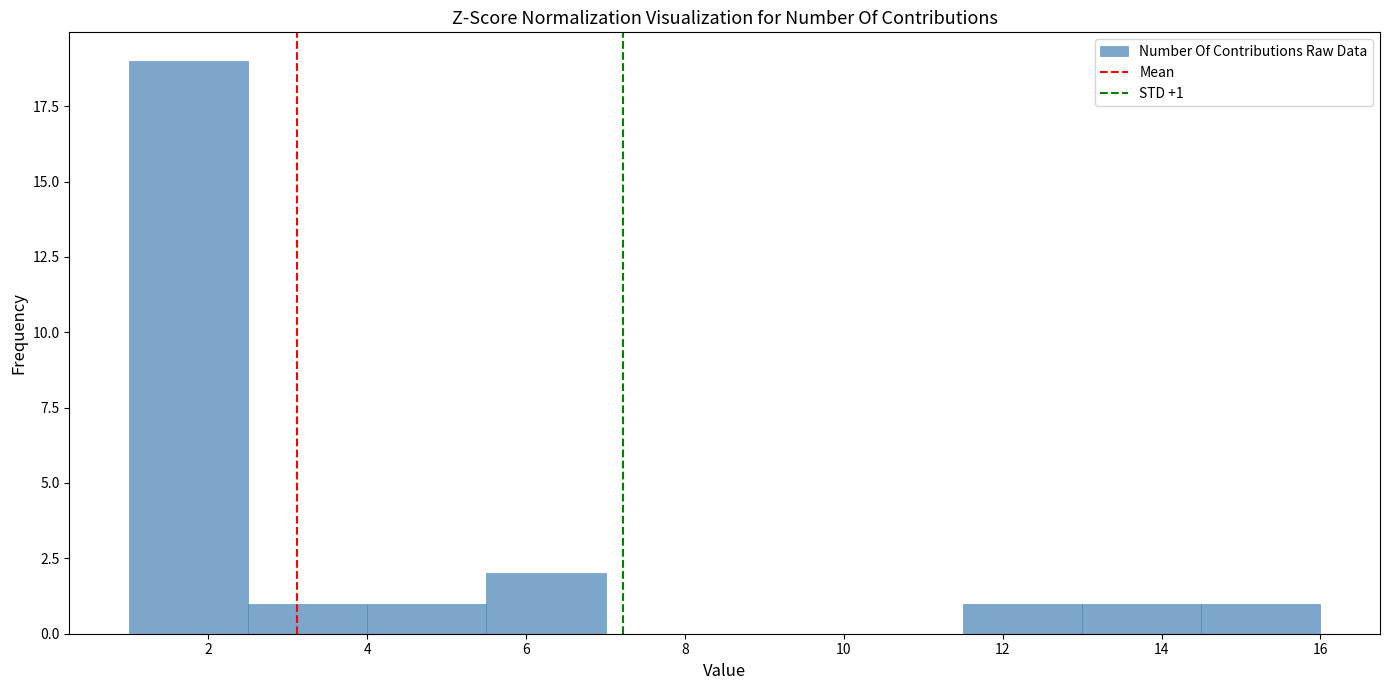

Over which range of the x-axis is the bar tallest?

1.0 to 2.5